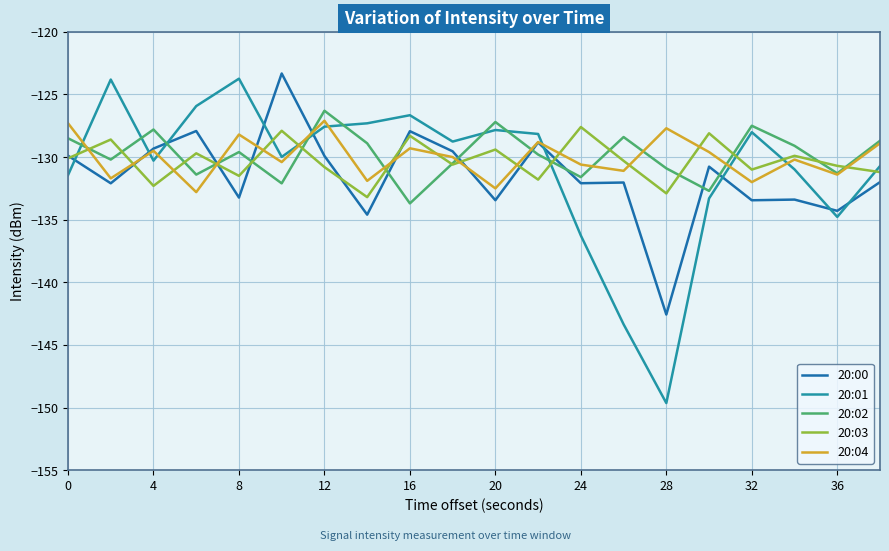

Which series has the widest spread of values?

20:01